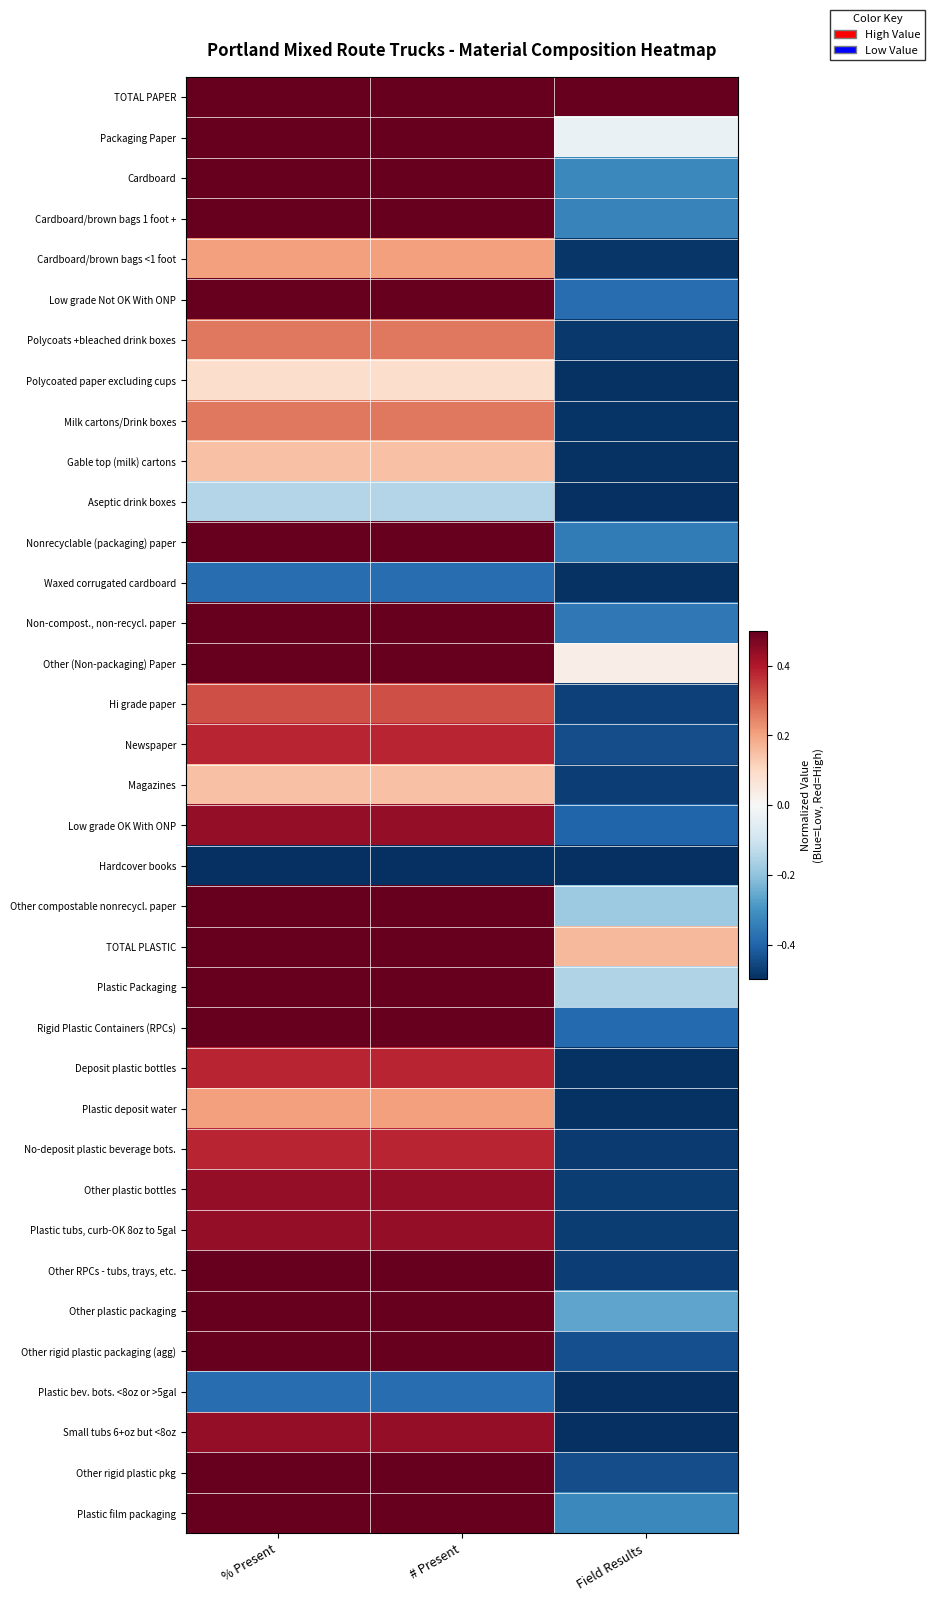

At which category is the sum across all series the highest?

% Present